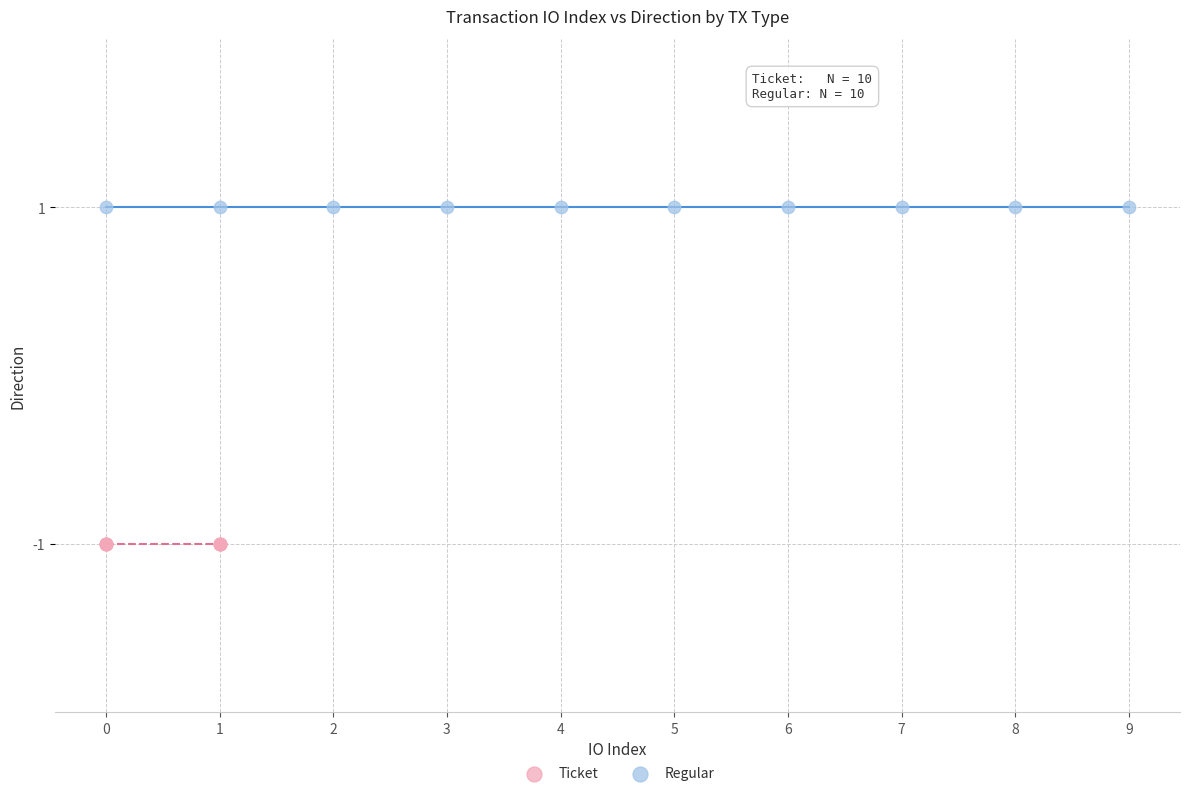

Which series contains the lowest Y value?

Ticket